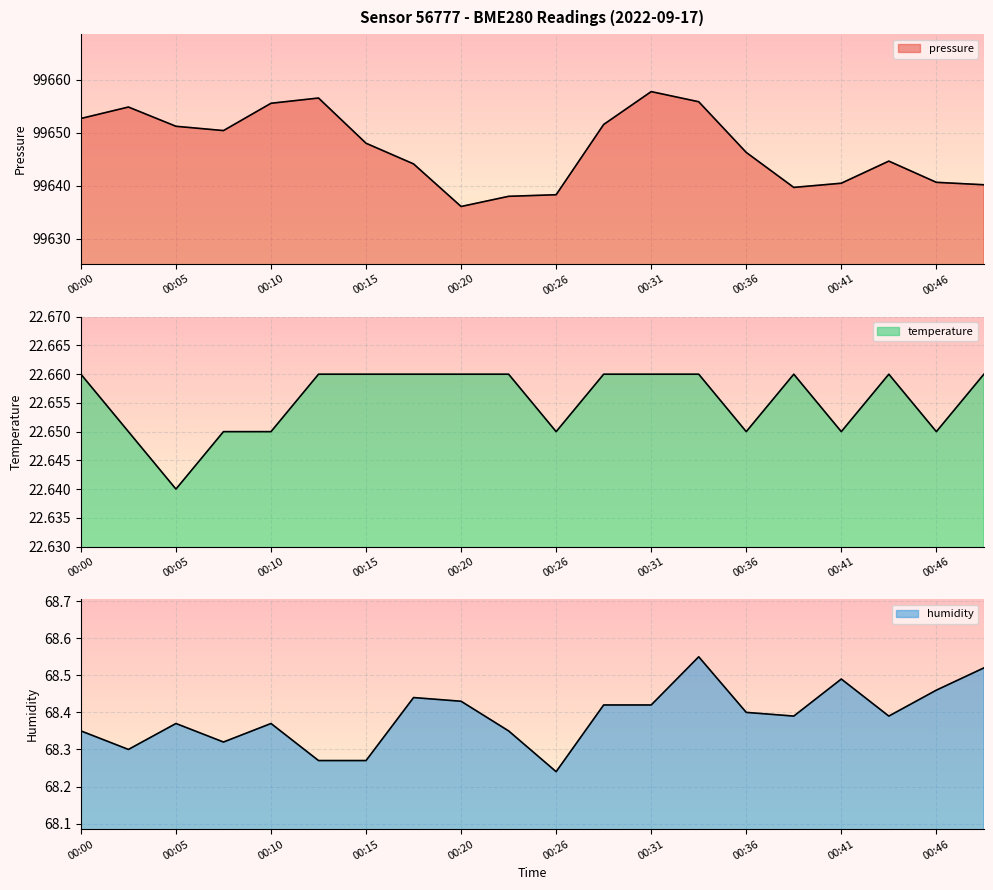

Which series has the widest spread of values?

pressure